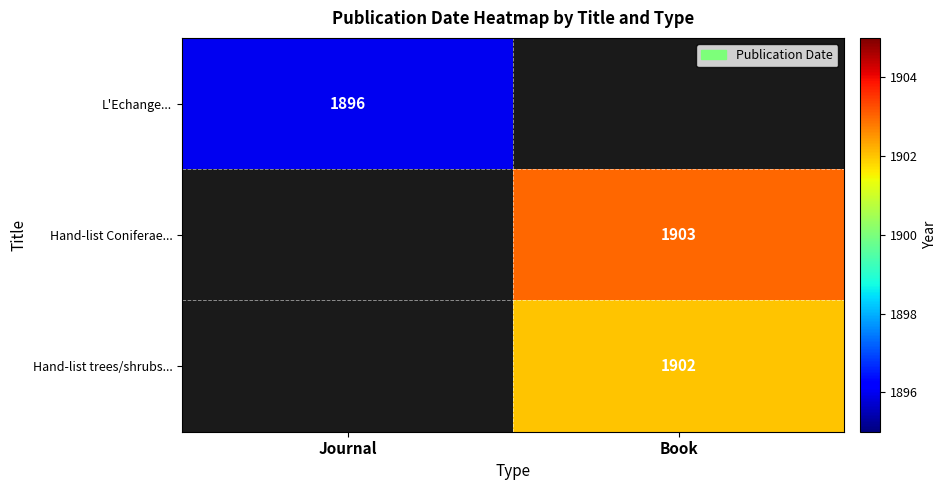

Is the value of L'Echange... at Journal greater than the value of Hand-list Coniferae... at Book?

No